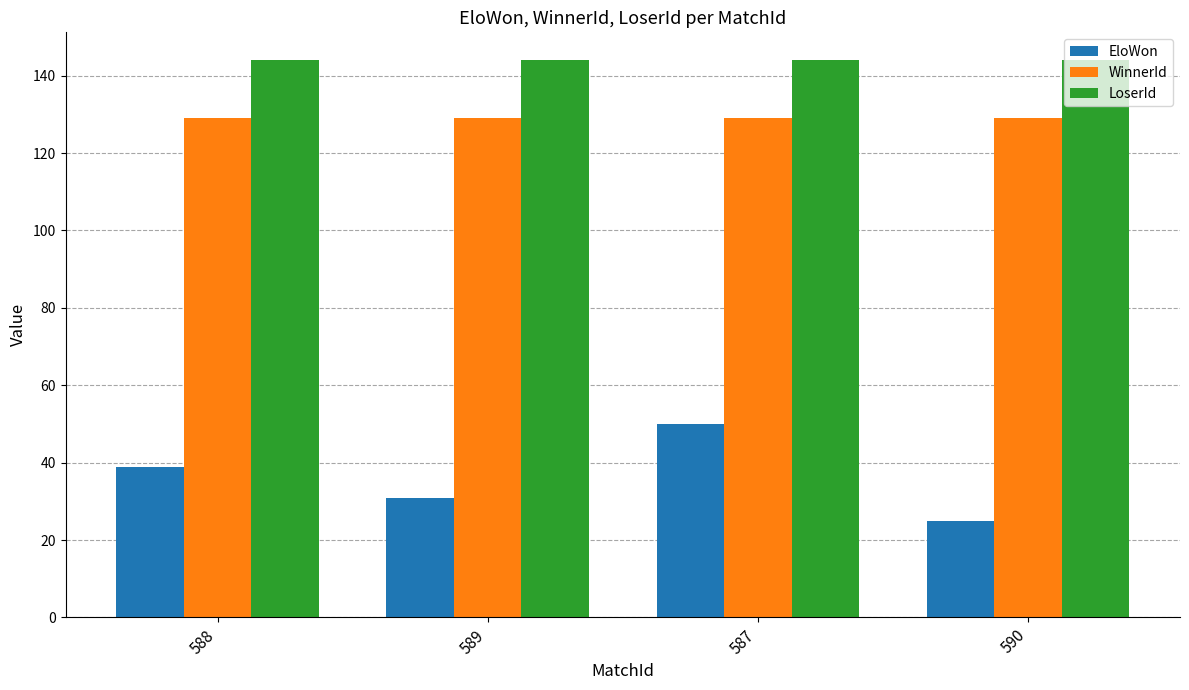

What is the label of the 4th bar from the right?

588